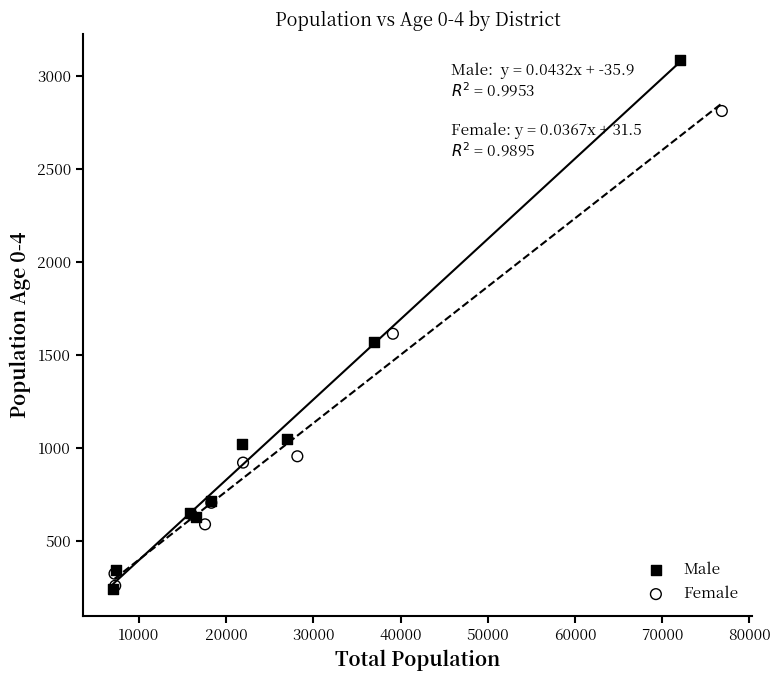

Which series reaches the maximum Y coordinate?

Male